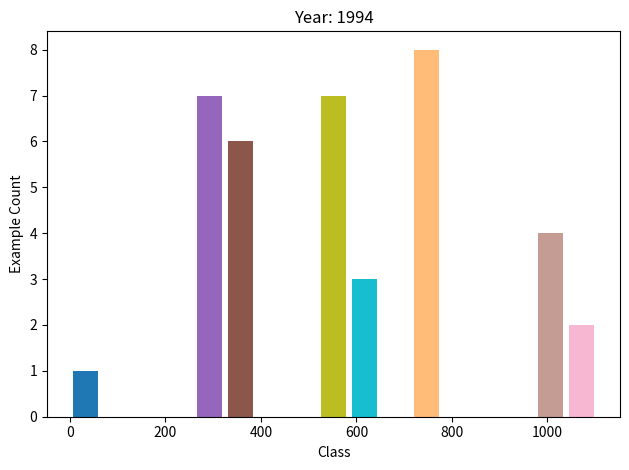

Read against the x-axis, roughly where is the centre of the tallest bar?

740